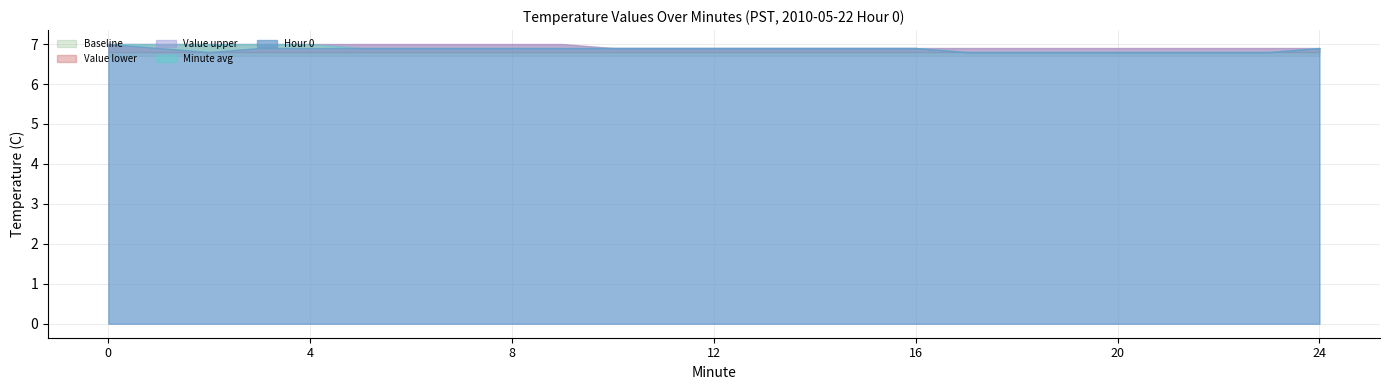

Reading left to right, transcribe all the data shown in this chart.

Hour 0: 0=7.0	1=6.9	2=6.8	3=6.9	4=6.9	5=6.9	6=6.9	7=6.9	8=6.9	9=6.9	10=6.9	11=6.9	12=6.9	13=6.9	14=6.9	15=6.9	16=6.9	17=6.8	18=6.8	19=6.8	20=6.8	21=6.8	22=6.8	23=6.8	24=6.9
Minute avg: 0=7.0	1=7.0	2=7.0	3=7.0	4=7.0	5=6.9	6=6.9	7=6.9	8=6.9	9=6.9	10=6.9	11=6.9	12=6.9	13=6.9	14=6.9	15=6.9	16=6.9	17=6.8	18=6.8	19=6.8	20=6.8	21=6.8	22=6.8	23=6.8	24=6.9
Value upper: 0=7.0	1=7.0	2=7.0	3=7.0	4=7.0	5=7.0	6=7.0	7=7.0	8=7.0	9=7.0	10=6.9	11=6.9	12=6.9	13=6.9	14=6.9	15=6.9	16=6.9	17=6.9	18=6.9	19=6.9	20=6.9	21=6.9	22=6.9	23=6.9	24=6.9
Value lower: 0=6.8	1=6.8	2=6.8	3=6.8	4=6.8	5=6.8	6=6.8	7=6.8	8=6.8	9=6.8	10=6.8	11=6.8	12=6.8	13=6.8	14=6.8	15=6.8	16=6.8	17=6.8	18=6.8	19=6.8	20=6.8	21=6.8	22=6.8	23=6.8	24=6.8
Baseline: 0=6.7	1=6.7	2=6.7	3=6.7	4=6.7	5=6.7	6=6.7	7=6.7	8=6.7	9=6.7	10=6.7	11=6.7	12=6.7	13=6.7	14=6.7	15=6.7	16=6.7	17=6.7	18=6.7	19=6.7	20=6.7	21=6.7	22=6.7	23=6.7	24=6.7